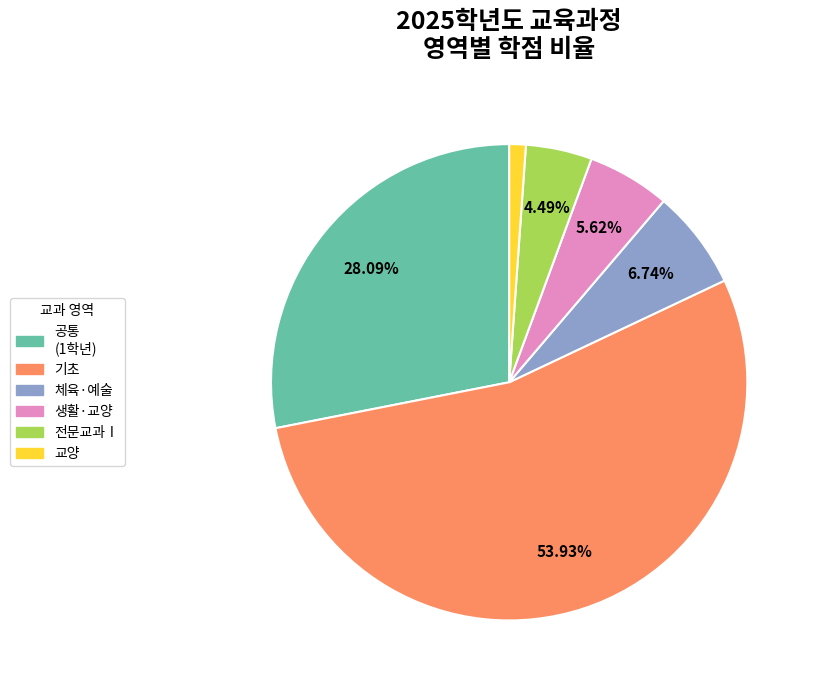

Is there any slice that represents more than half of the pie?

Yes